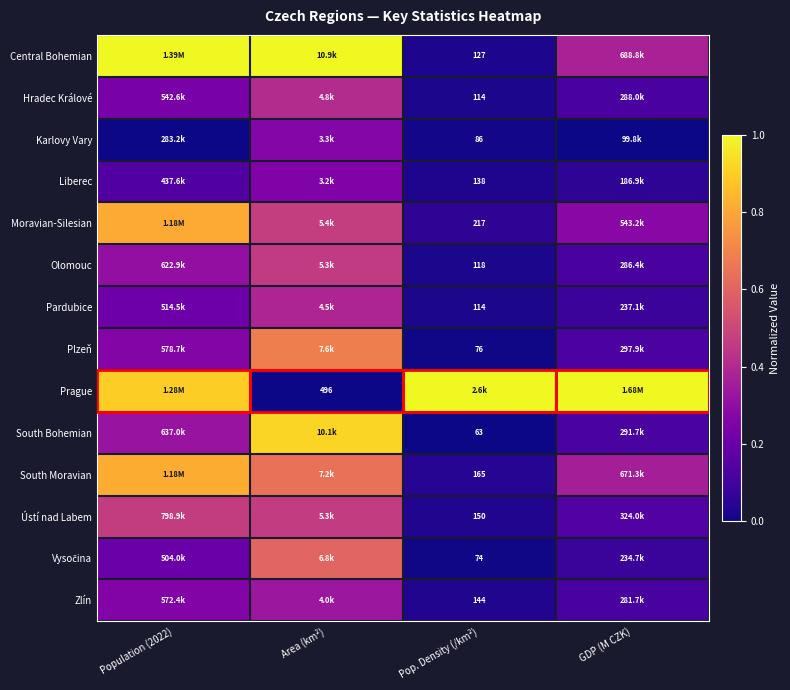

What is the sum of the Plzeň values at GDP (M CZK) and Pop. Density (/km²)?

0.1